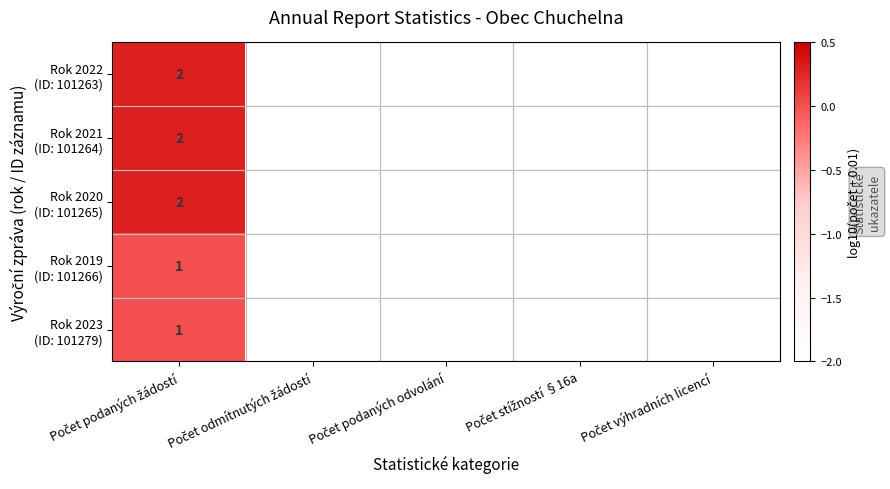

Is it true that Rok 2022 (ID: 101263) equals -2.0 at Počet výhradních licencí?

True